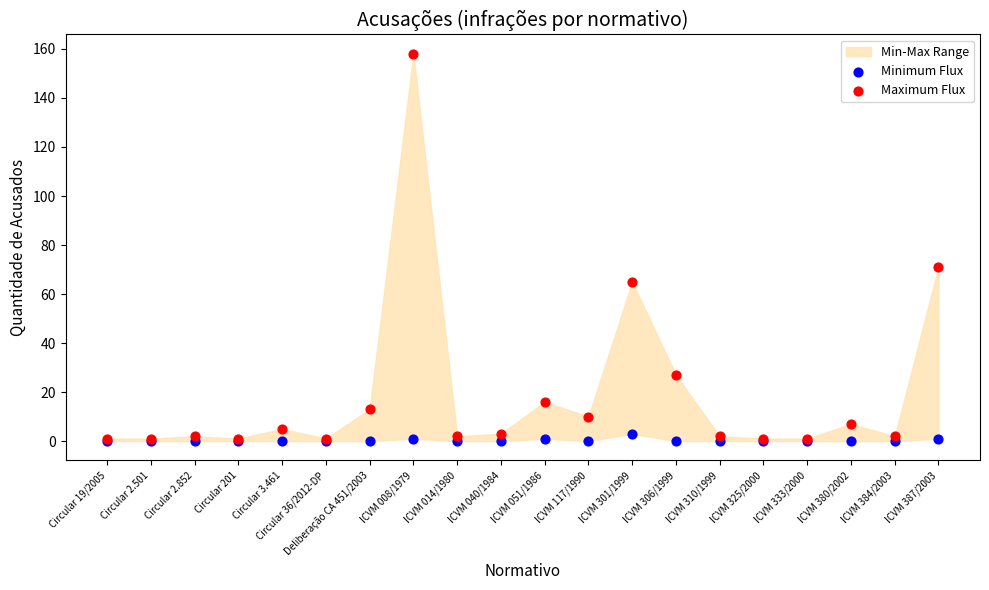

In the Maximum Flux series, what Y value is closest to 79?

71